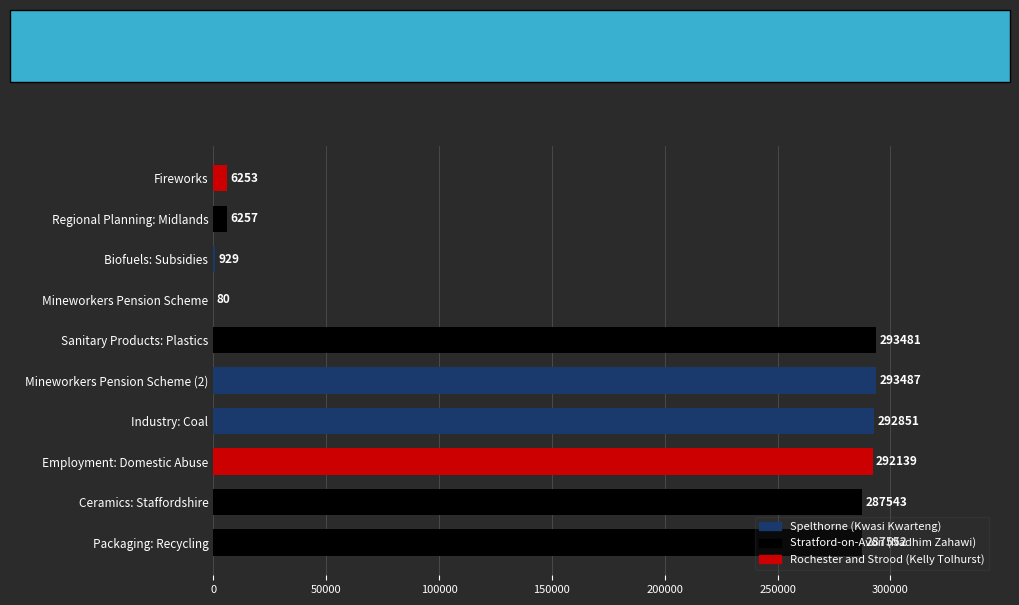

Read the value at Employment: Domestic Abuse, to the nearest 100.

292100